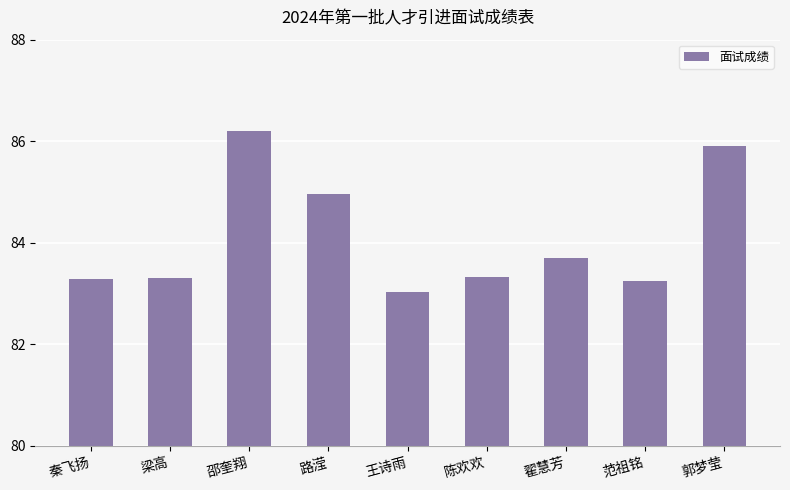

What is the label of the 2nd bar from the left?

梁高